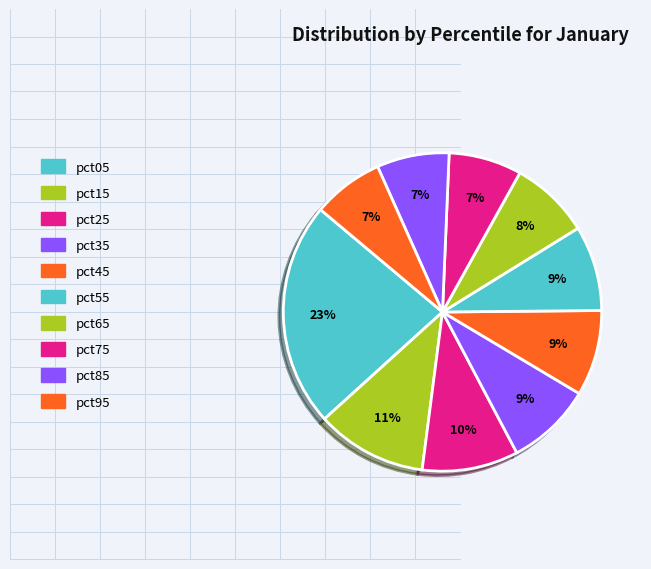

How many segments does this pie chart have?

10